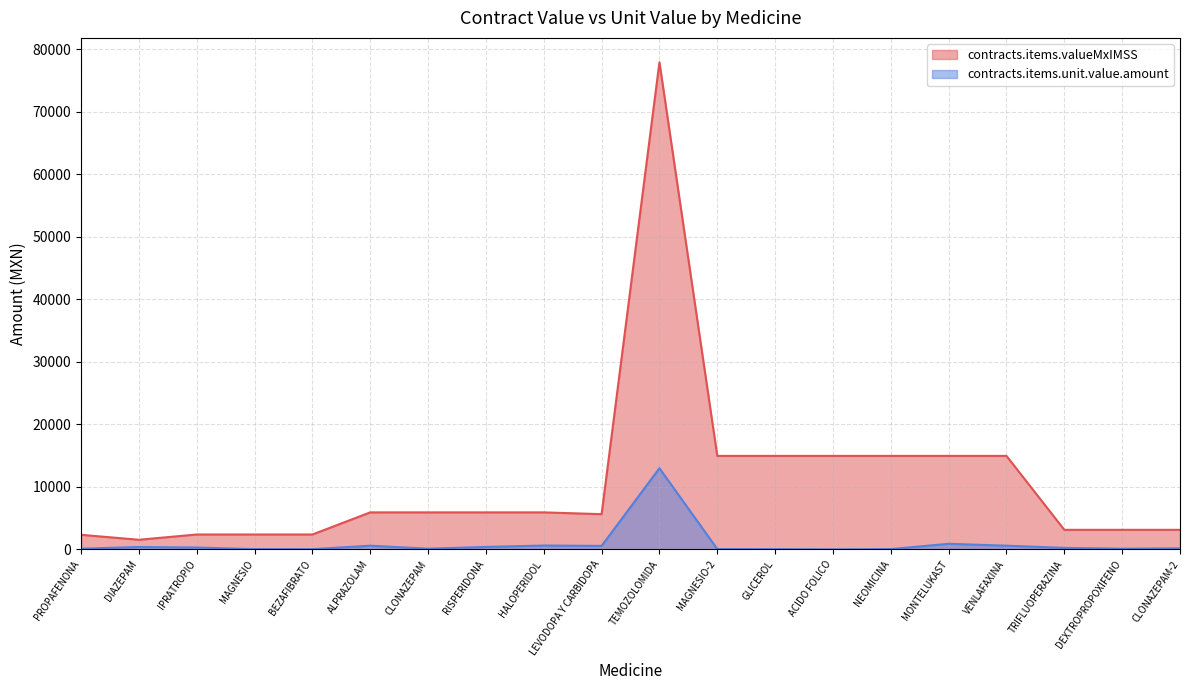

Which label corresponds to the smallest value in the chart?

ACIDO FOLICO